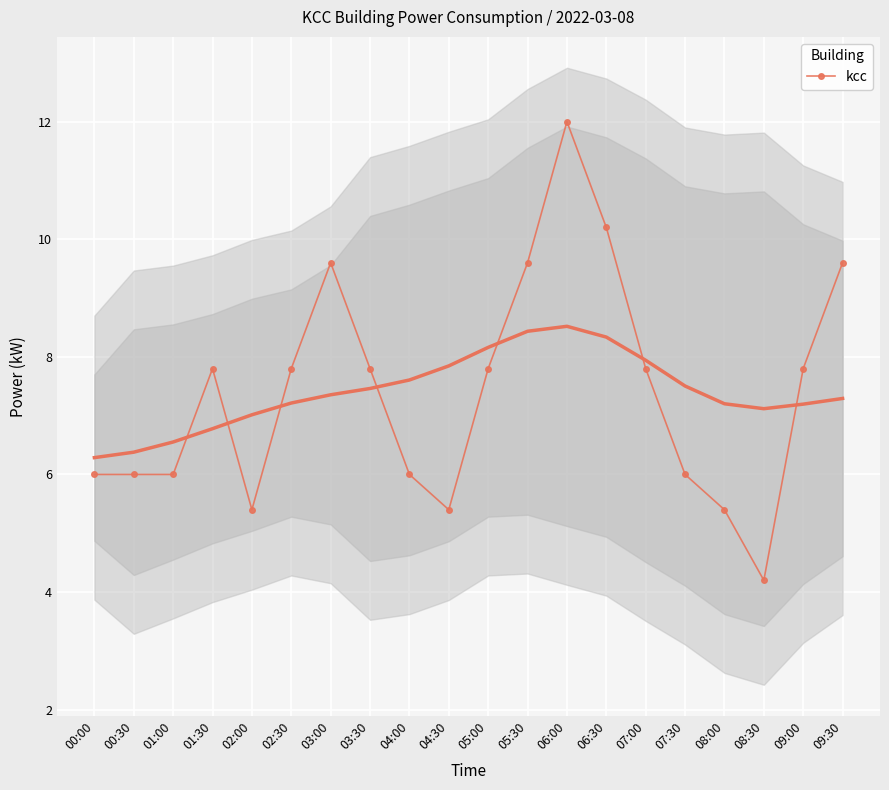

How many categories are shown in the chart?

20